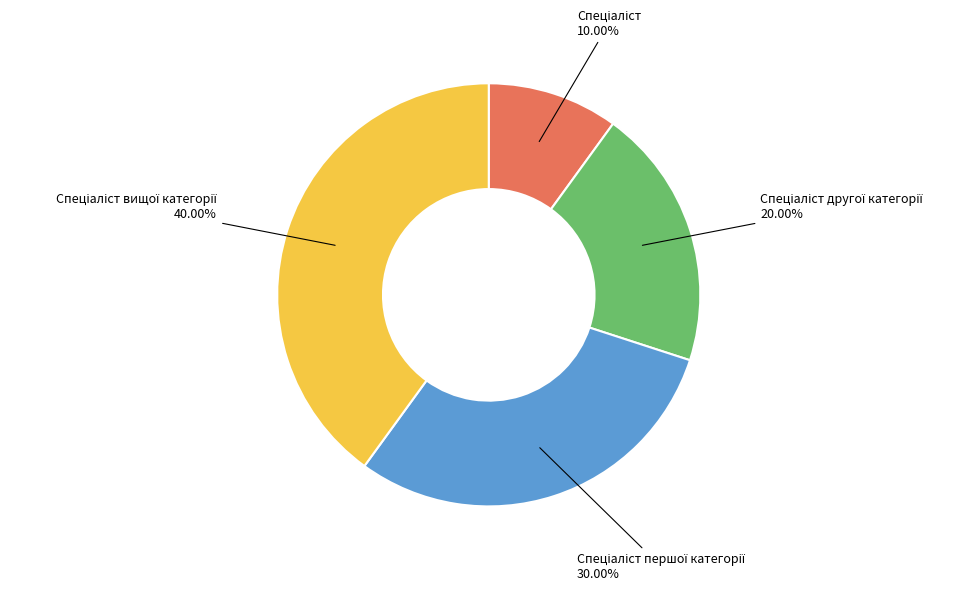

Is there any slice that represents more than half of the pie?

No